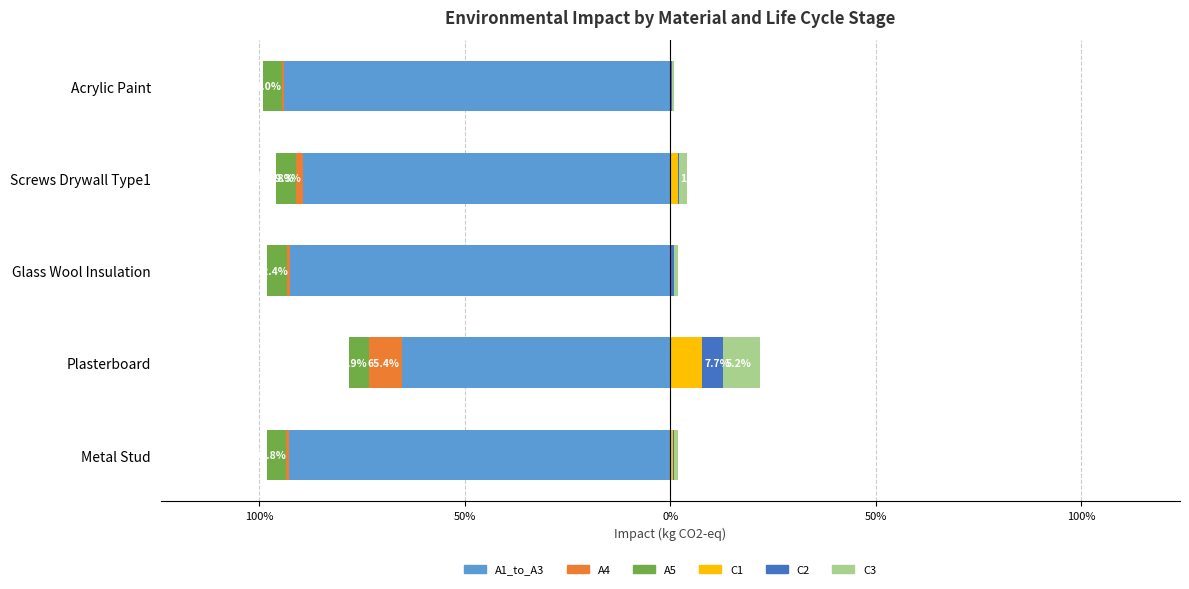

Is it true that C1 equals 13.4 at Plasterboard?

False